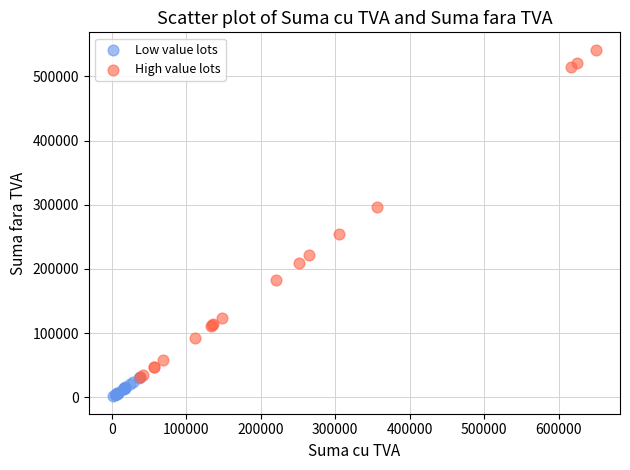

Which series contains the highest Y value?

High value lots